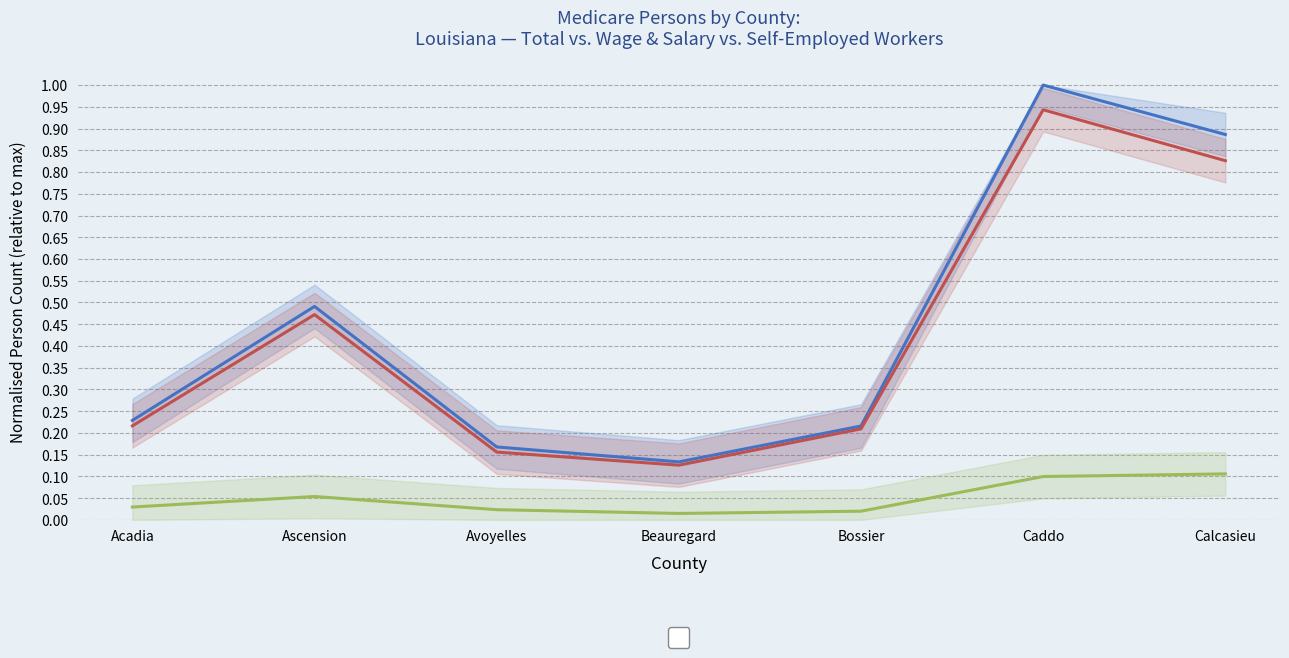

Which category has the lowest value across all series?

Beauregard